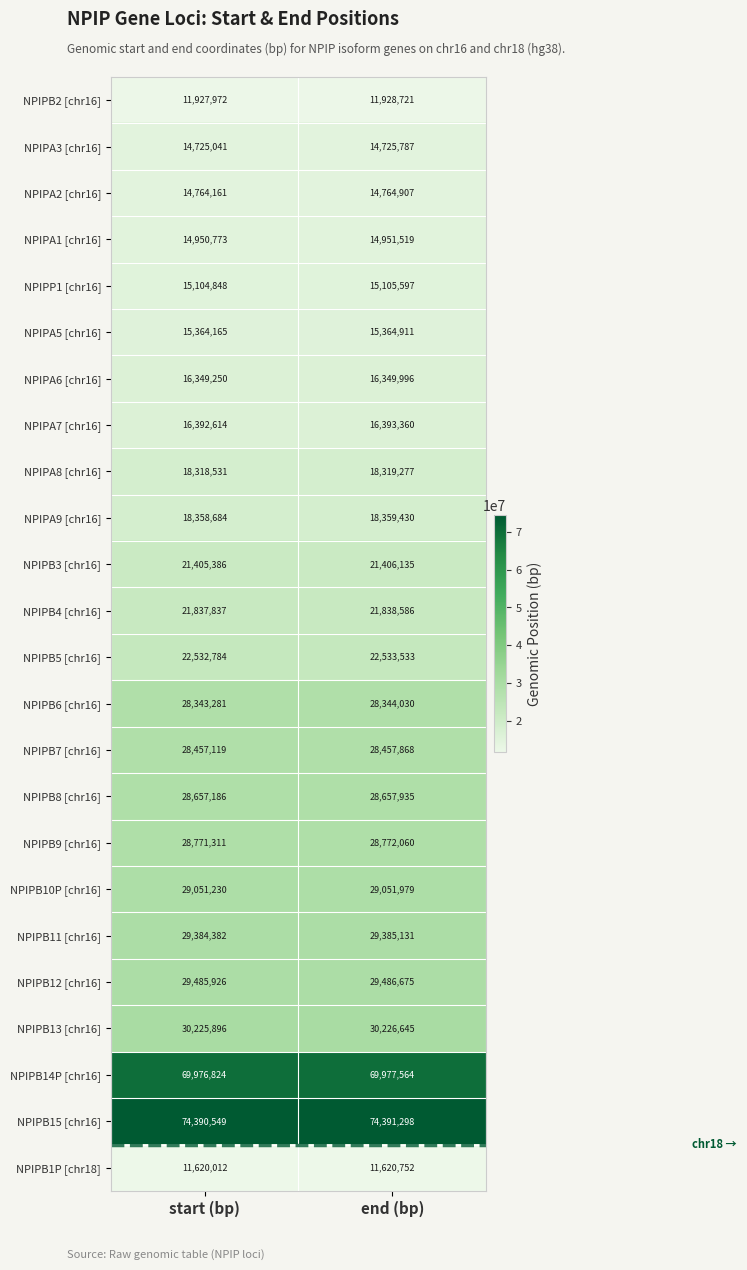

How many data points does each series have?

2